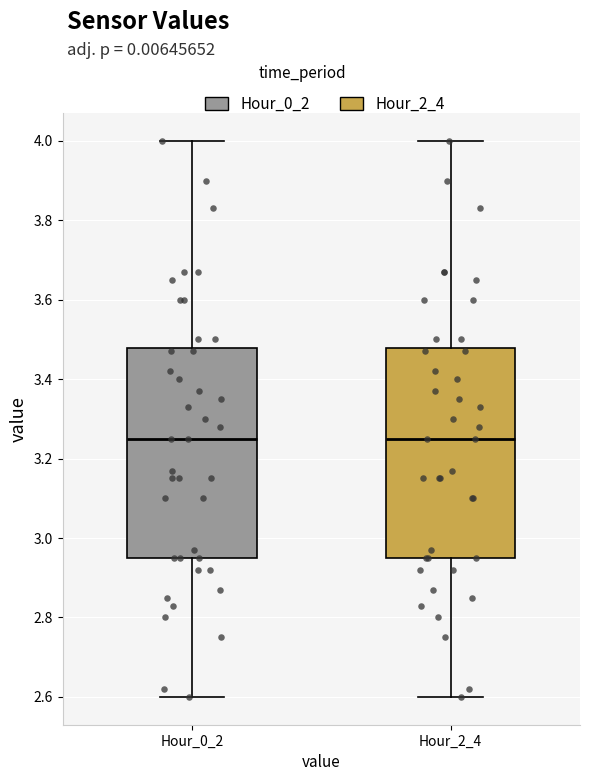

Reading left to right, read every box against the y-axis: the position of its median line, the range the box covers, and the ends of its whiskers. The values are not printed on the chart, so give them approximately, as read against the axis.

Hour_0_2: median 3.26, box 2.96 to 3.48, whiskers 2.60 to 4.00
Hour_2_4: median 3.26, box 2.96 to 3.48, whiskers 2.60 to 4.00